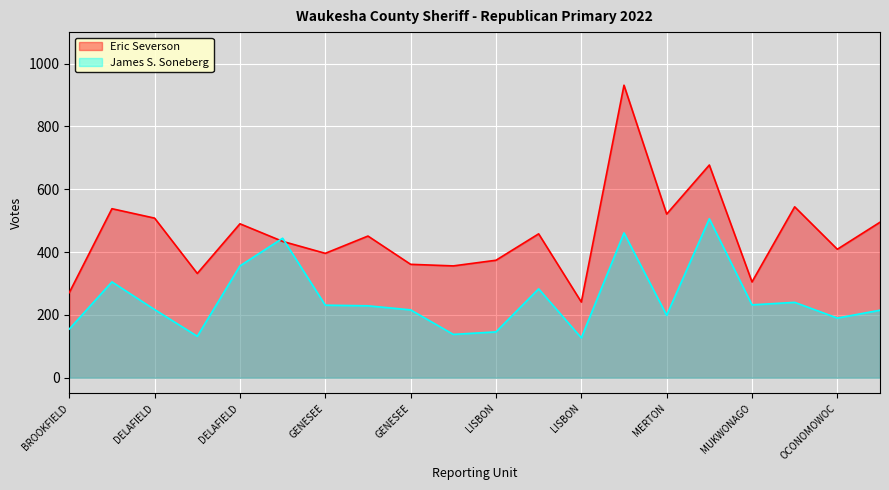

What is the greatest value displayed?

931